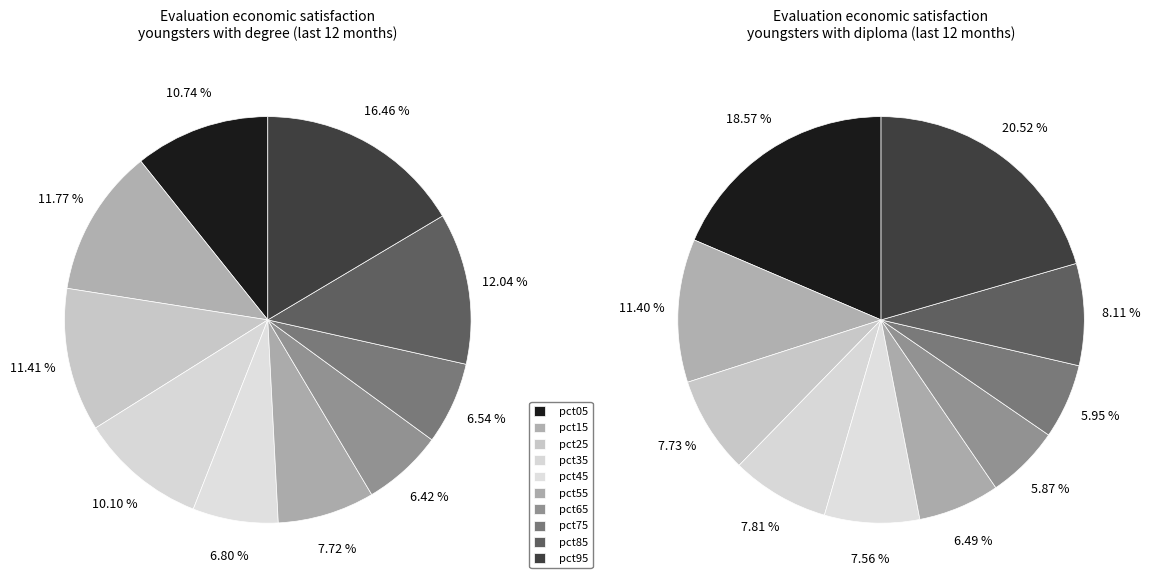

Is the sum of 7 and 8 greater than half?

No